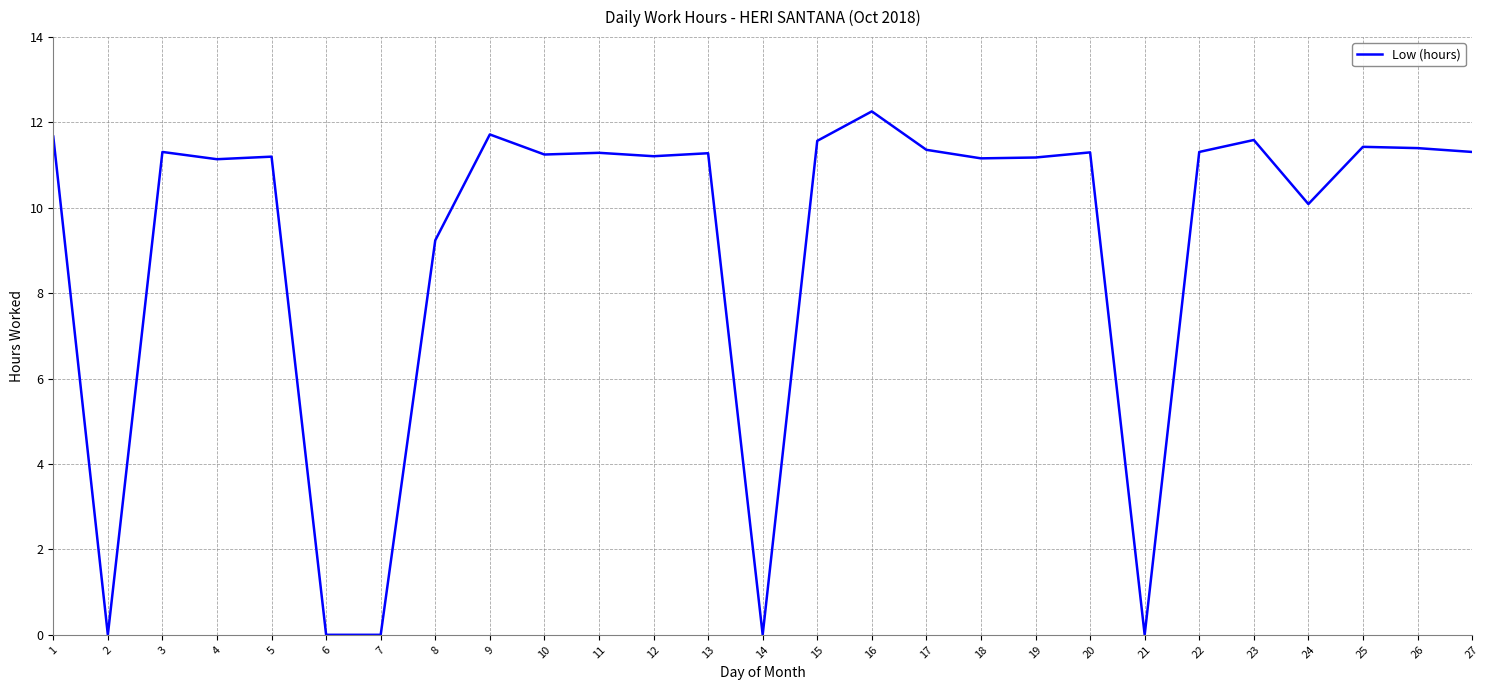

What value does the data have at 26?

11.4